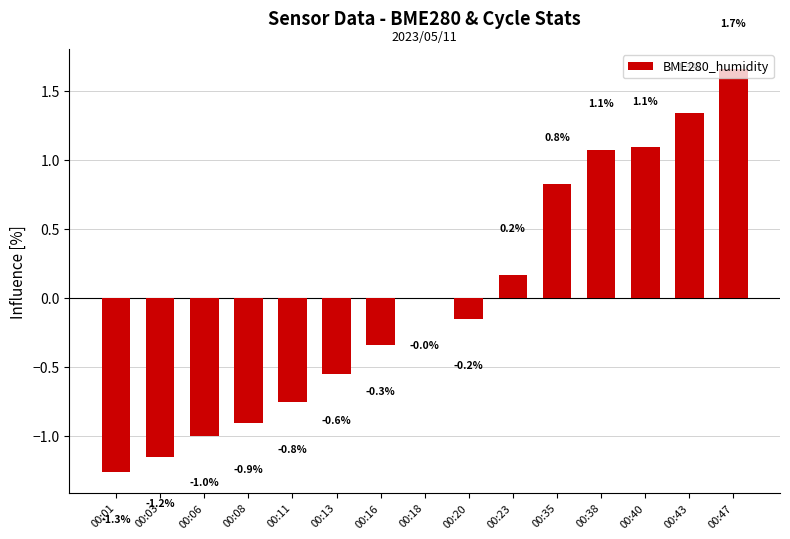

The value at 00:43 is 2.3. True or false?

False